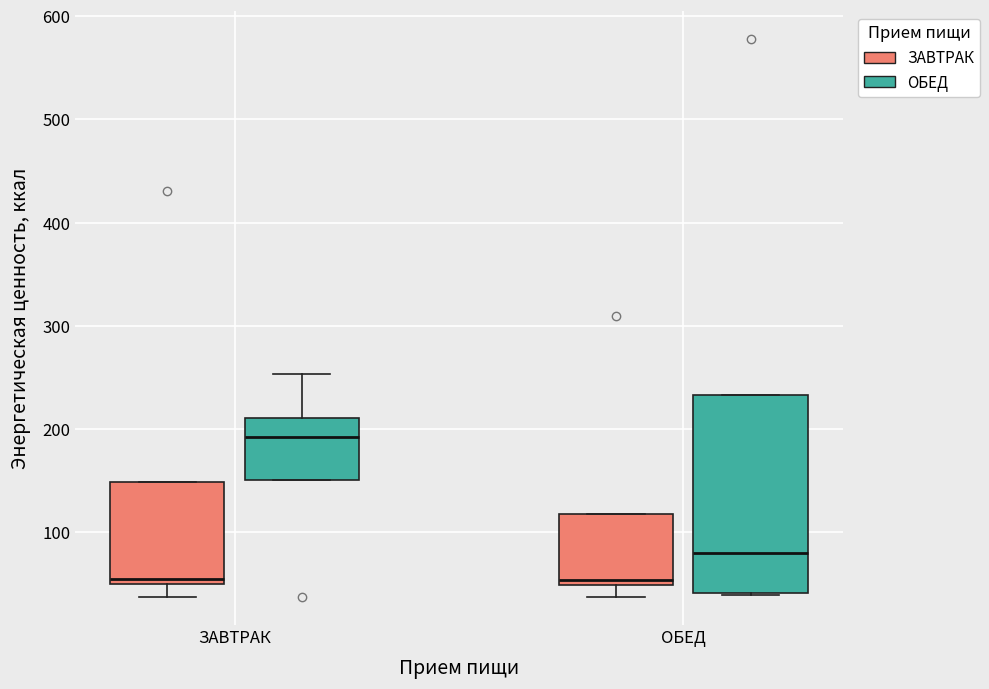

Comparing the boxes themselves (not the whiskers), which one is the tallest?

ОБЕД (ОБЕД)